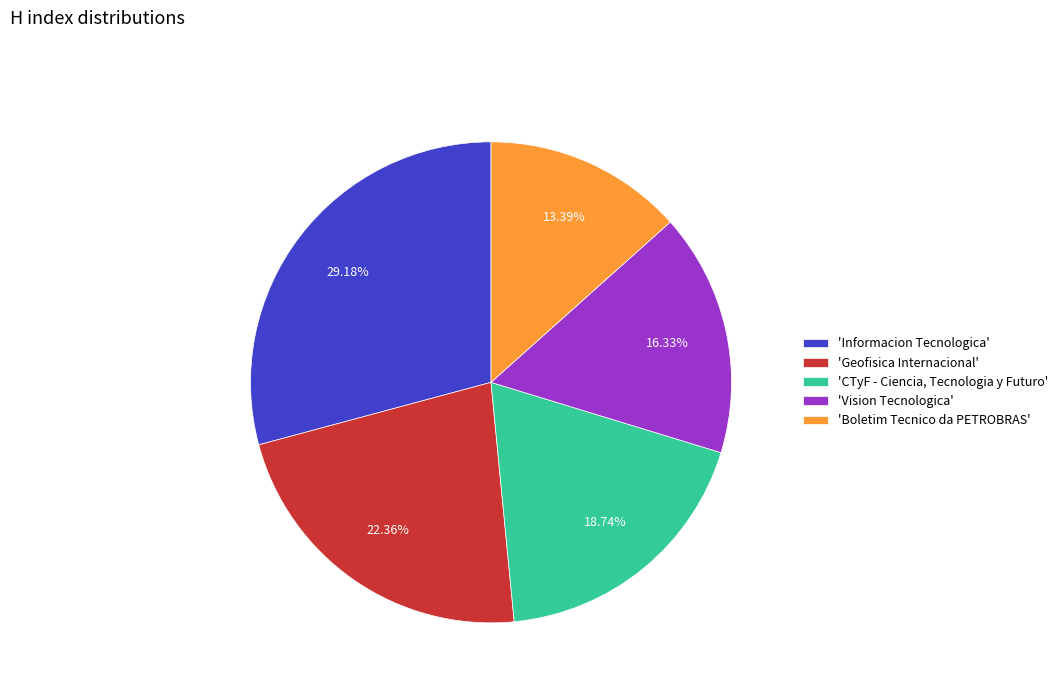

Do 'Boletim Tecnico da PETROBRAS' and 'Geofisica Internacional' together represent more than half of the pie?

No